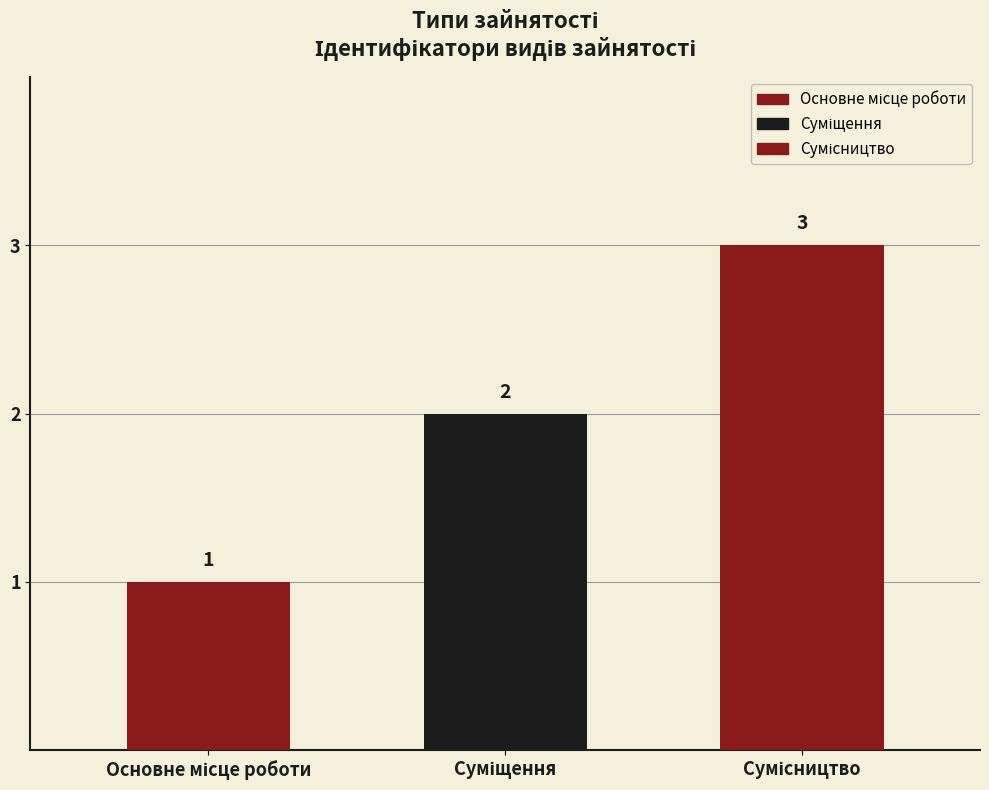

Reading left to right, extract all data points from this chart.

Основне місце роботи=1	Суміщення=2	Сумісництво=3